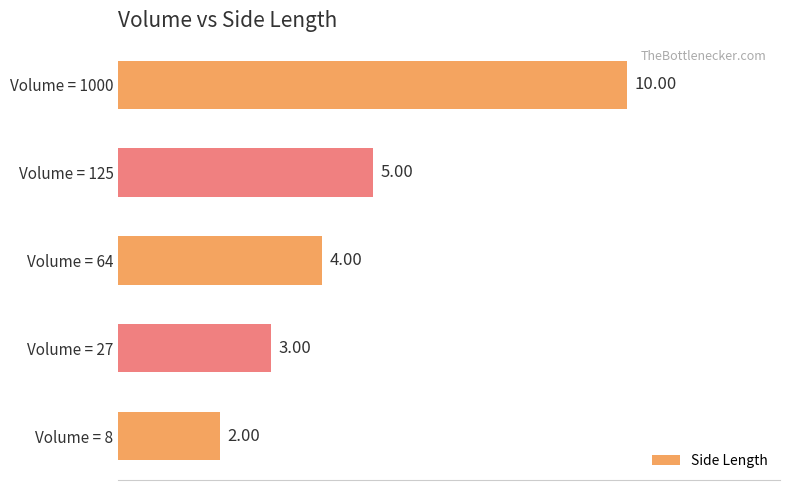

What is the difference between the values at Volume = 125 and Volume = 8?

3.0